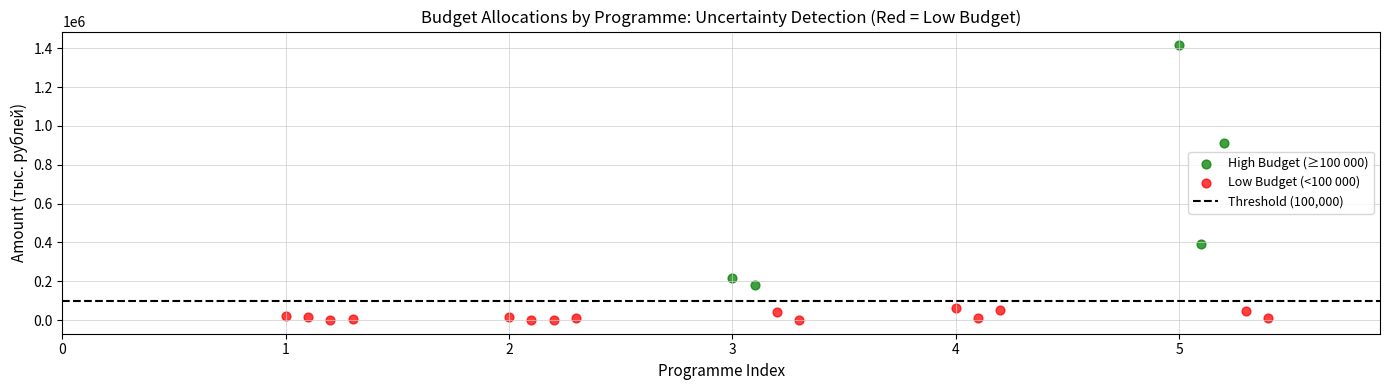

Which series contains the lowest Y value?

Low Budget (<100 000)